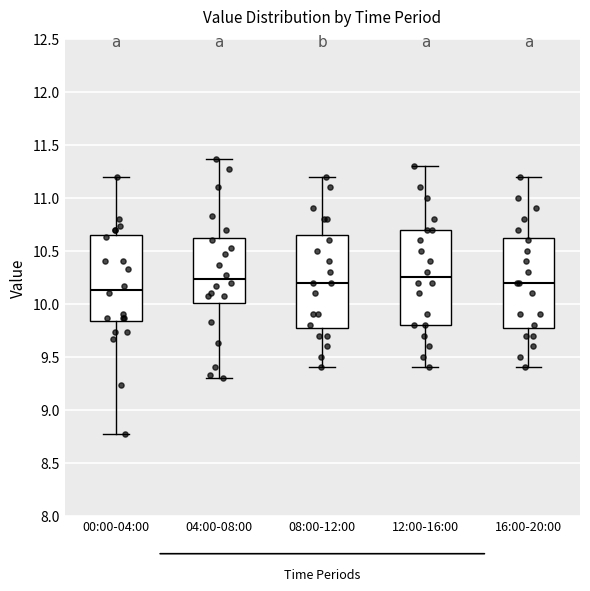

Where does the upper whisker of the box for 12:00-16:00 end on the y-axis? The values are not printed on the chart, so give them approximately, as read against the axis.

11.30